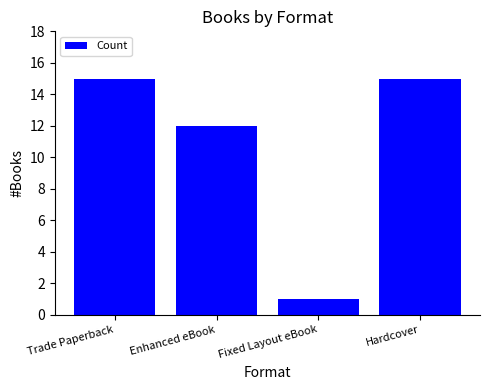

How many bars are there in total?

4